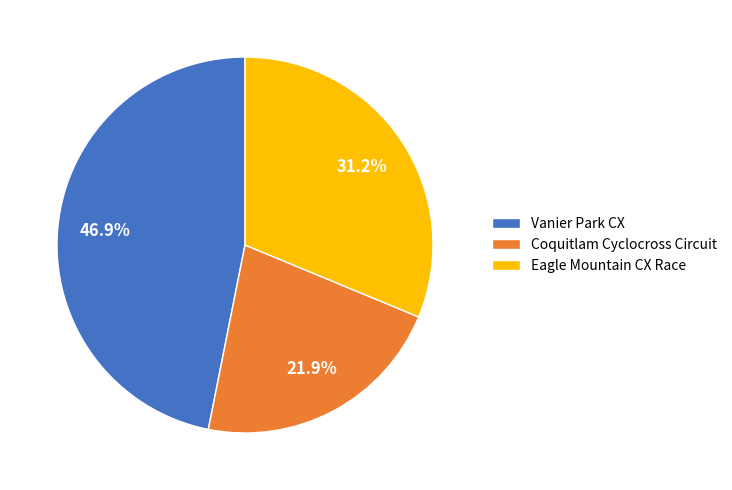

Is it true that Coquitlam Cyclocross Circuit is 22% of the pie?

True